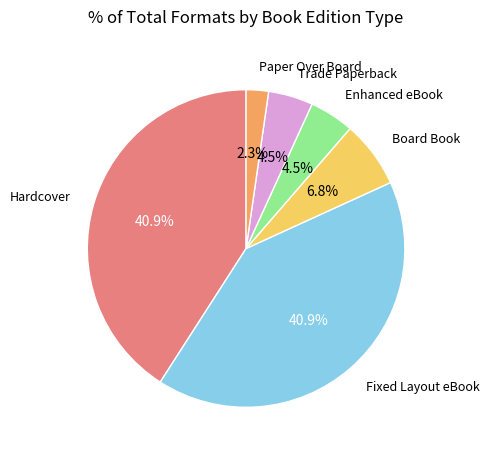

Is there a majority slice in this chart?

No